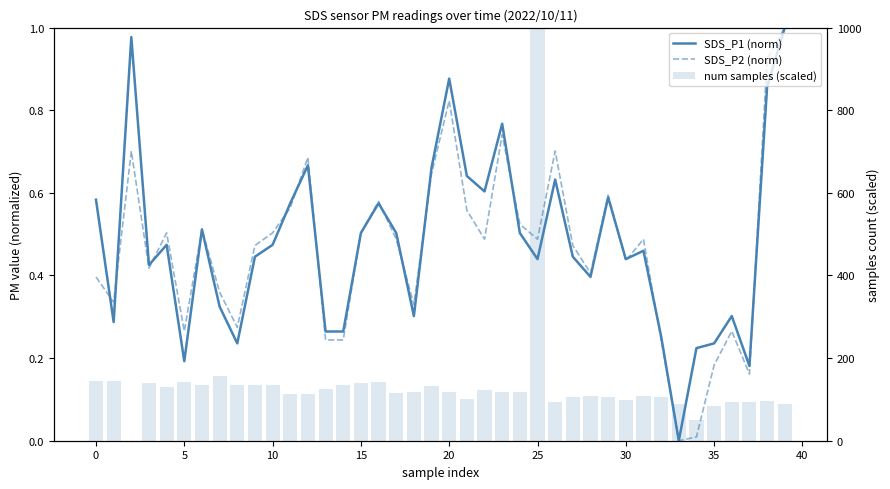

Is it true that SDS_P1 (norm) equals 0.9 at 19?

False